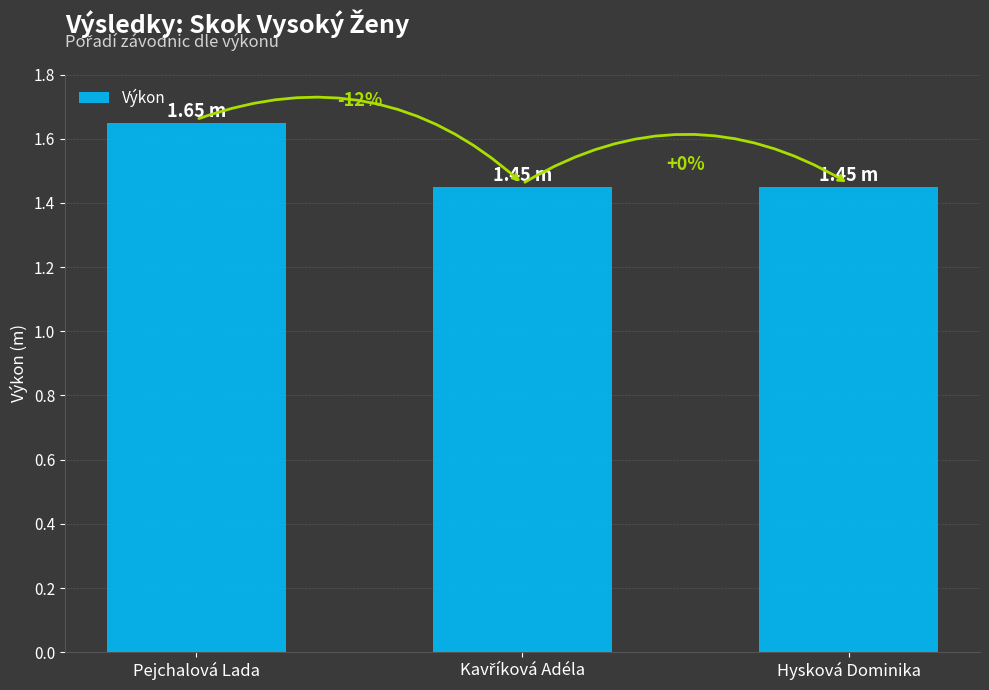

Which category has the lowest value across all series?

Kavříková Adéla